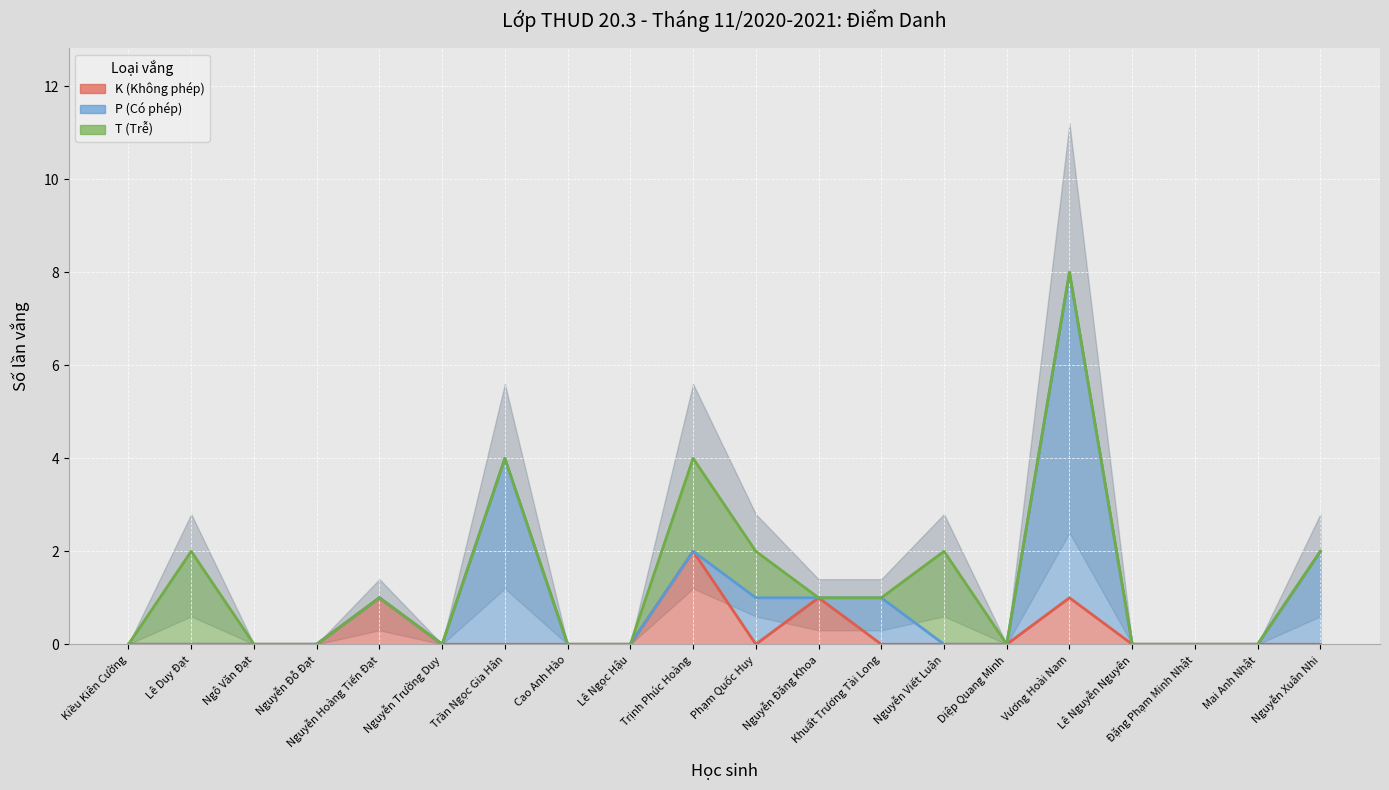

True or false: P line has a value of 2 at Trần Ngọc Gia Hân.

False